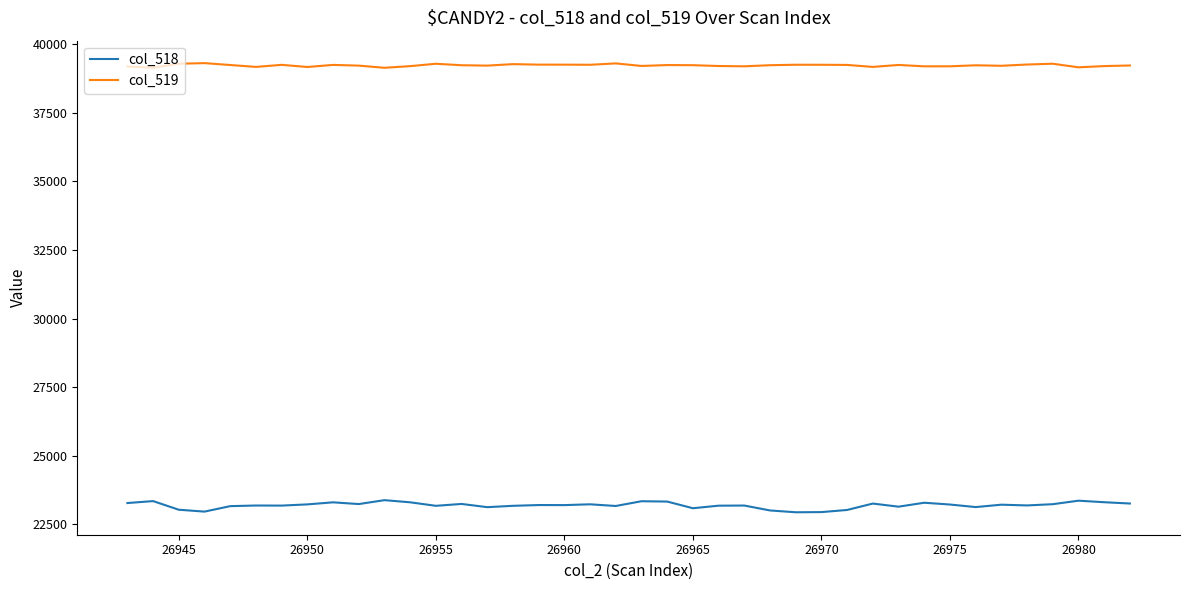

How many series are shown in this chart?

2